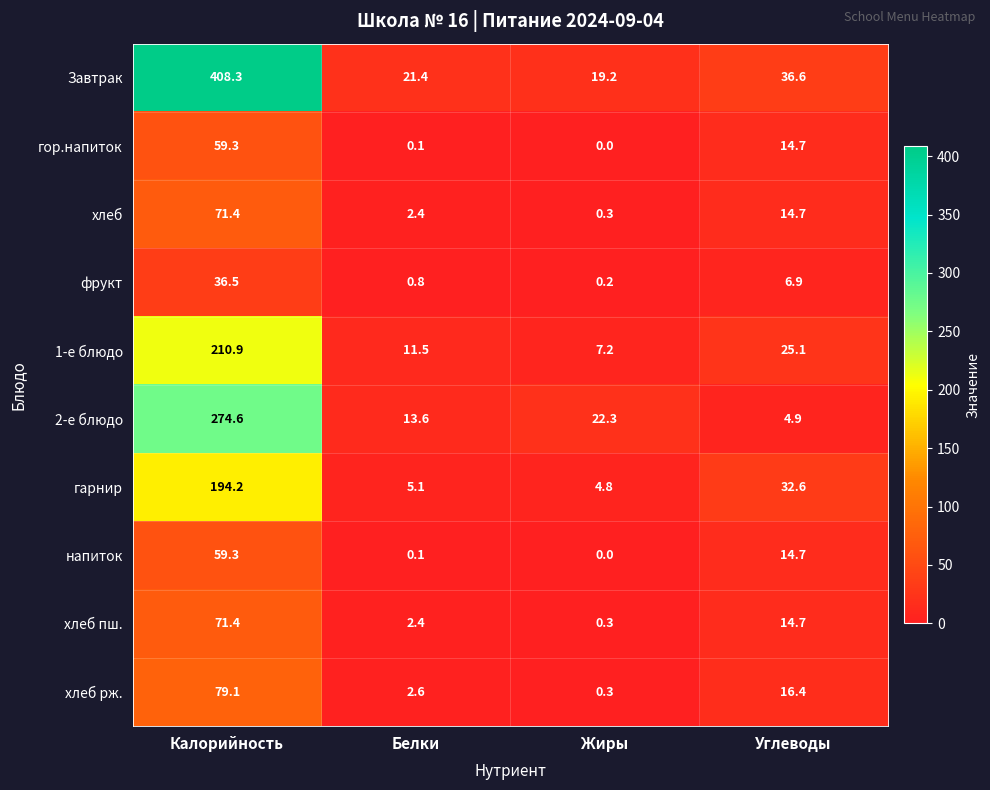

What is the total value across all series at Жиры?

54.6